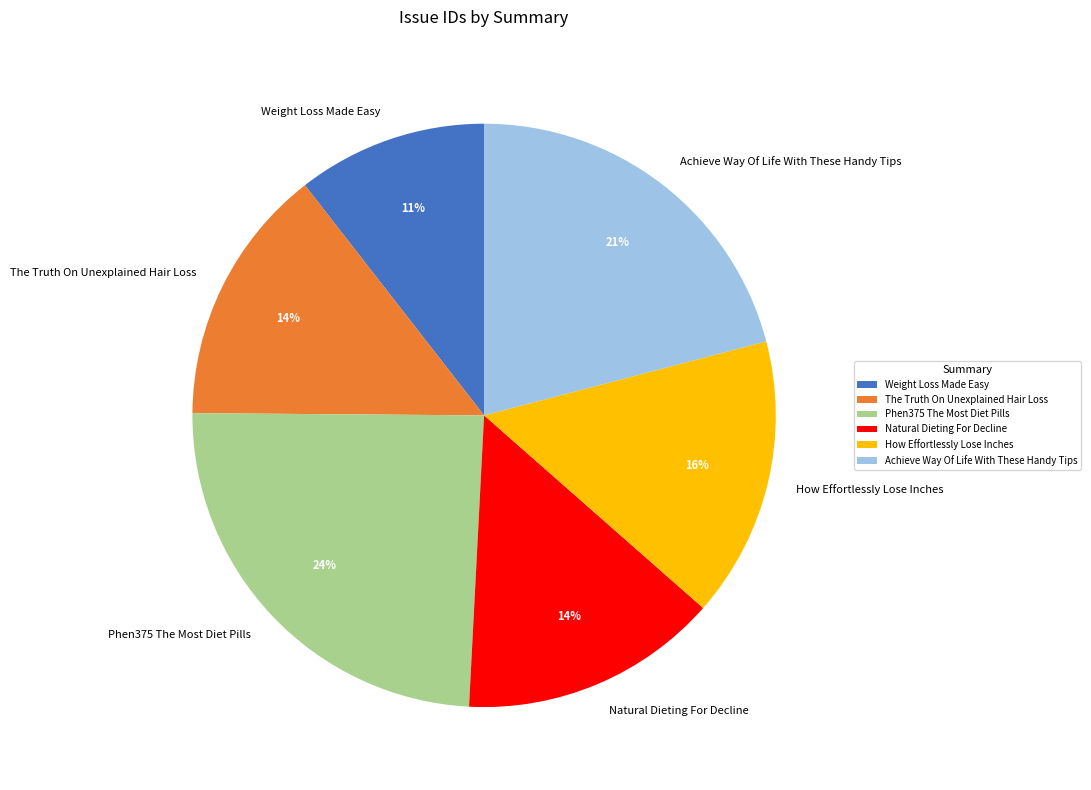

To the nearest percent, what is the average slice percentage?

17%